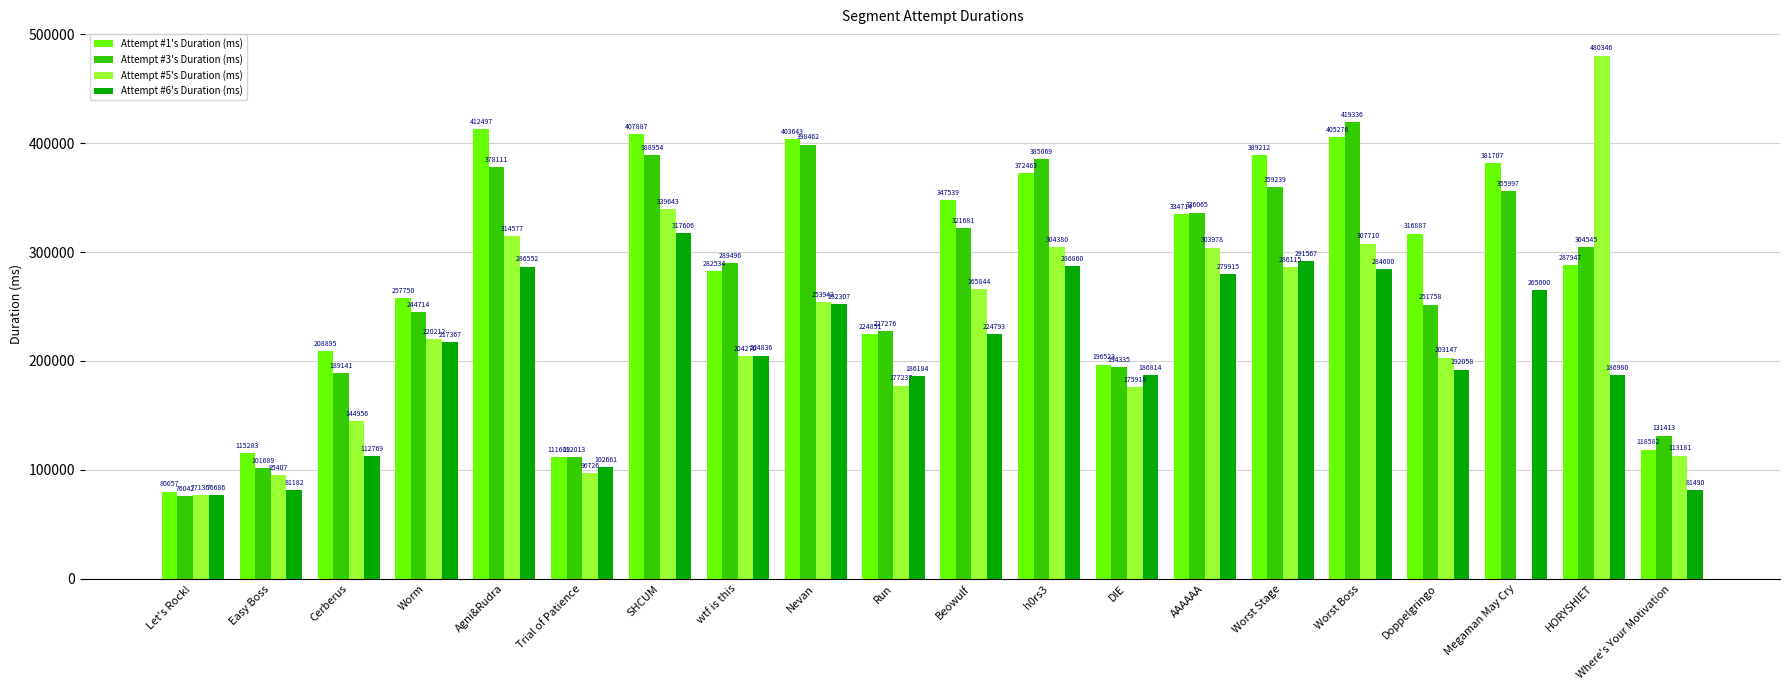

True or false: Attempt #5's Duration (ms) has a value of 147720 at Trial of Patience.

False